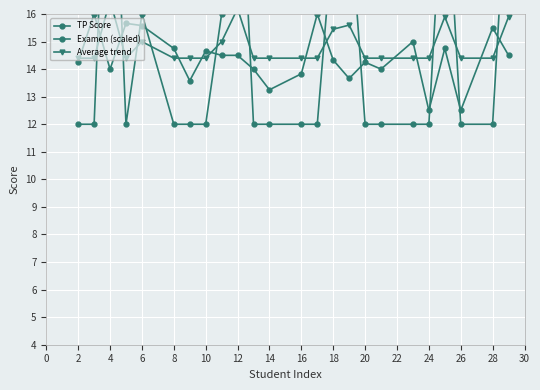

What are all the series names shown in the legend?

TP Score, Examen (scaled), Average trend